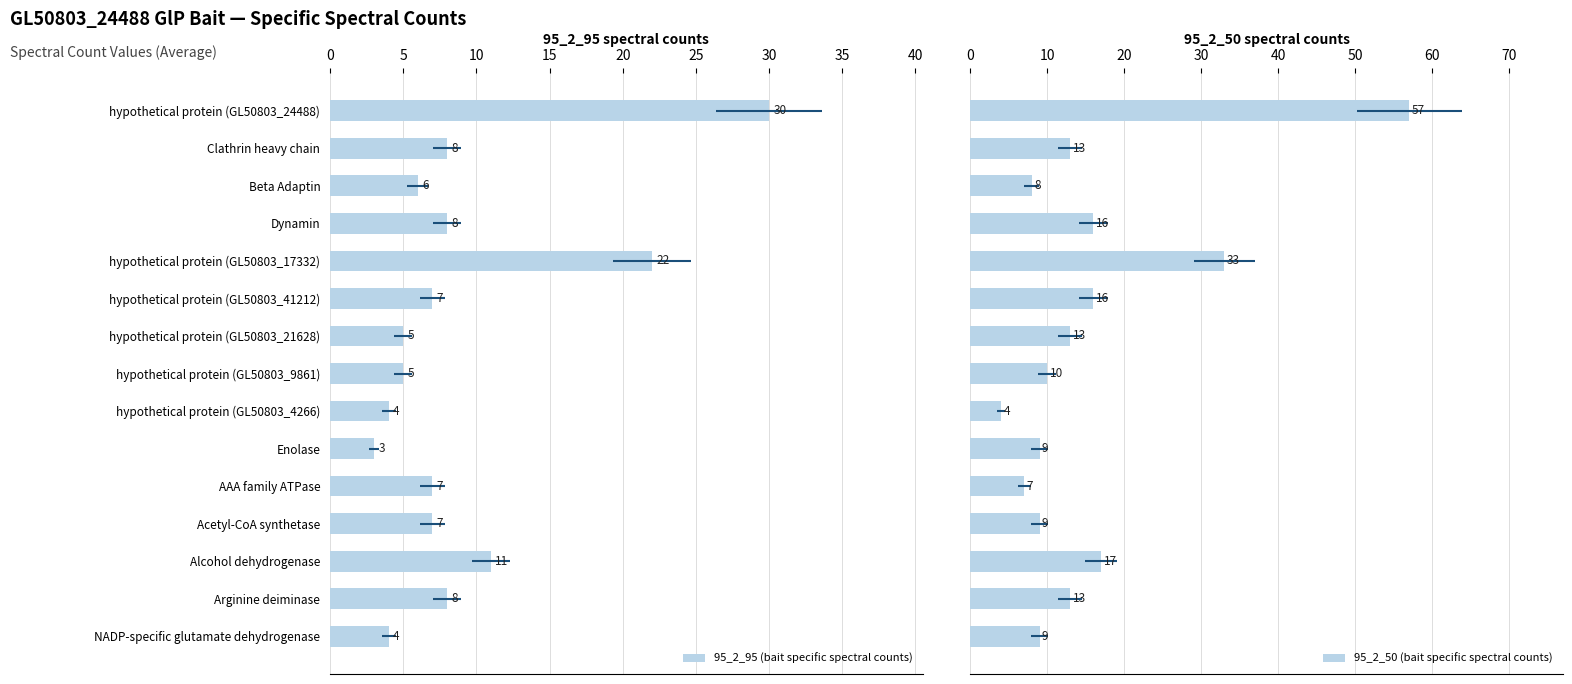

What value does the 95_2_95 (bait specific spectral counts) series have at hypothetical protein (GL50803_24488)?

30